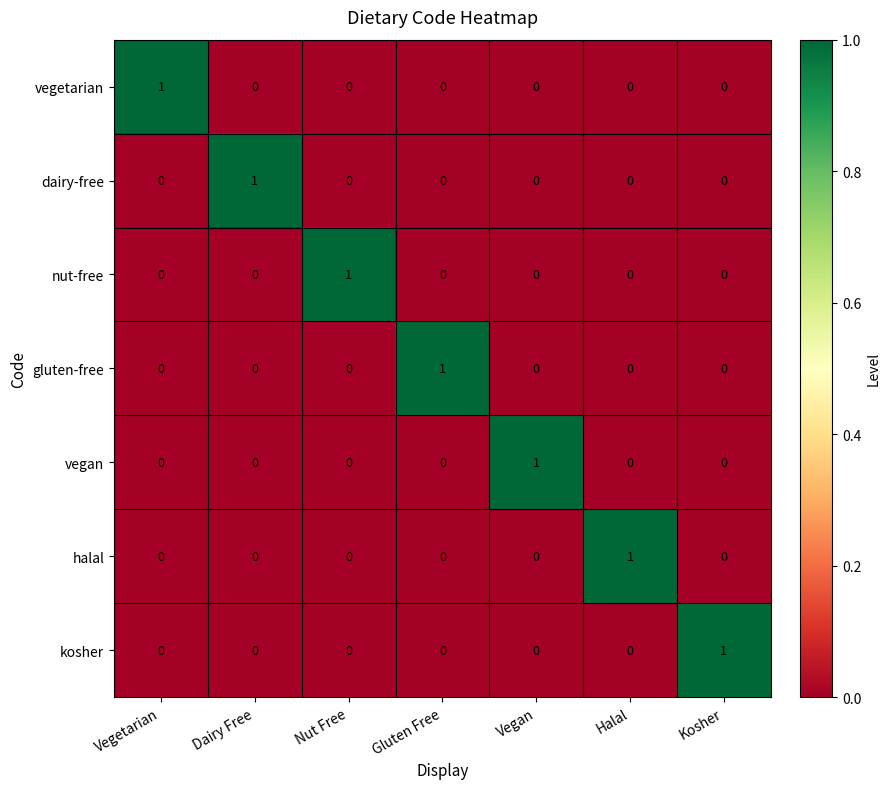

Count the number of categories in the chart.

7